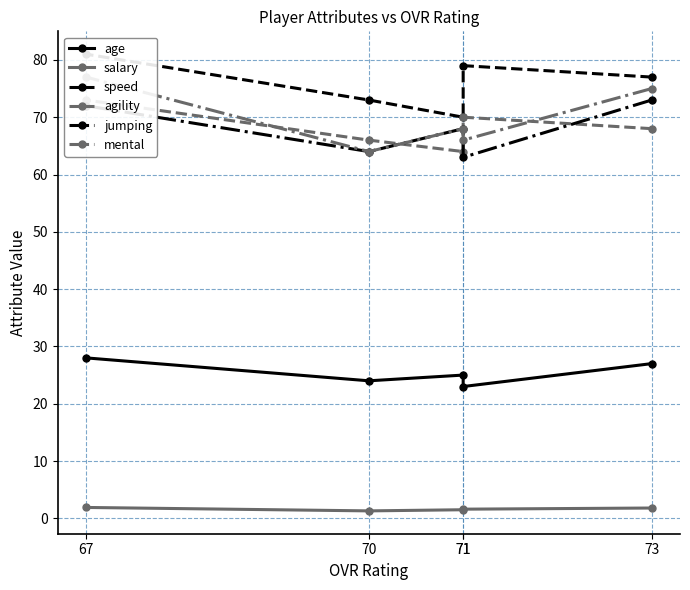

What is the total value across all series at 71?

302.6